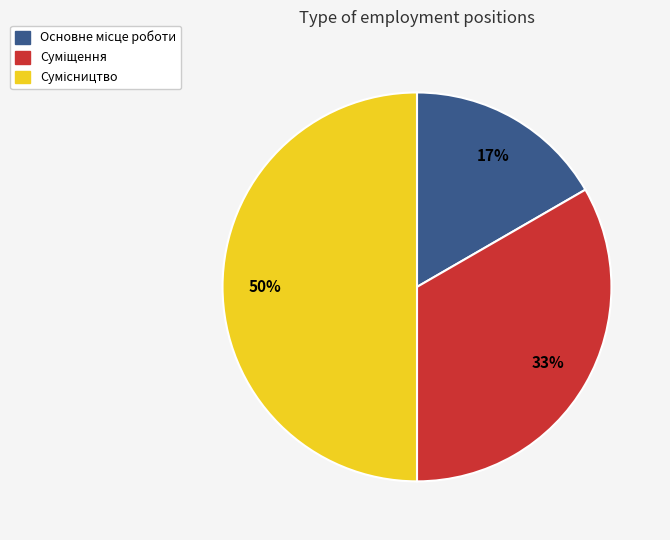

To the nearest percent, what is the average slice percentage?

33%